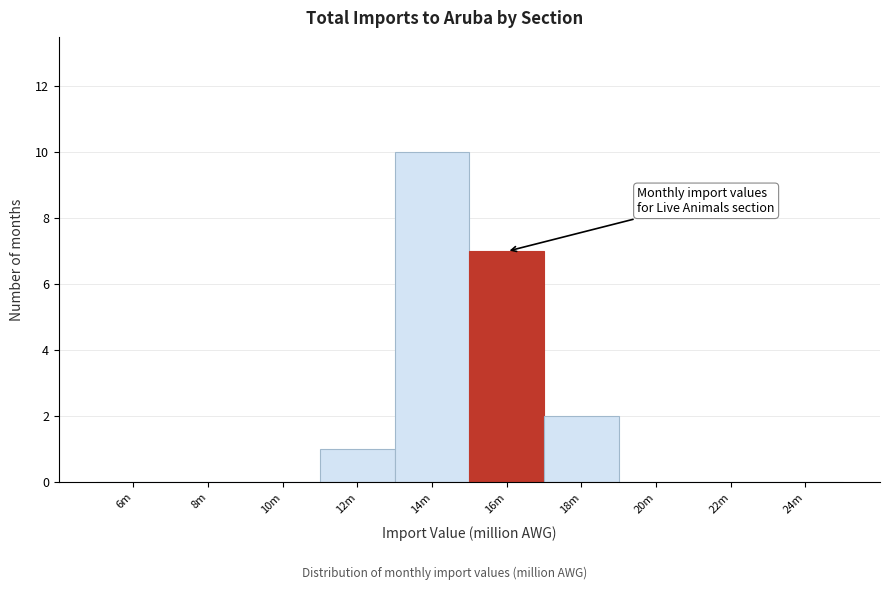

Reading right to left, list all the values displayed in this chart.

24m=0	22m=0	20m=0	18m=2	16m=7	14m=10	12m=1	10m=0	8m=0	6m=0